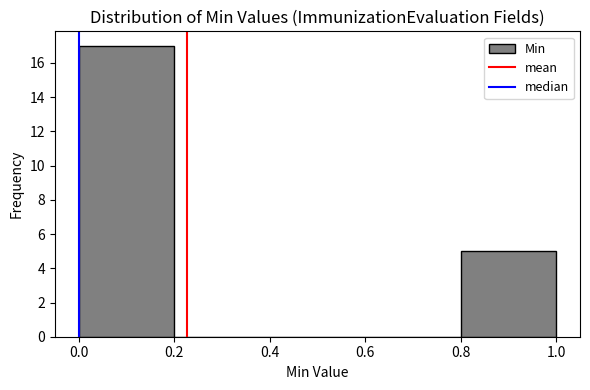

Reading left to right, list every bar in this chart as the range it spans on the x-axis followed by its height. The values are not printed on the chart, so give them approximately, as read against the axis.

0.0 to 0.2: 17
0.2 to 0.4: 0
0.4 to 0.6: 0
0.6 to 0.8: 0
0.8 to 1.0: 5